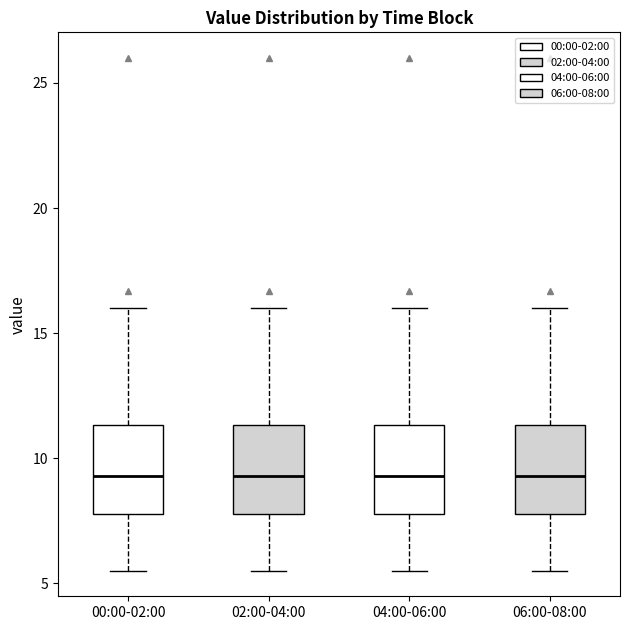

Reading left to right, read every box against the y-axis: the position of its median line, the range the box covers, and the ends of its whiskers. The values are not printed on the chart, so give them approximately, as read against the axis.

00:00-02:00: median 9.5, box 8.0 to 11.5, whiskers 5.5 to 16.0
02:00-04:00: median 9.5, box 8.0 to 11.5, whiskers 5.5 to 16.0
04:00-06:00: median 9.5, box 8.0 to 11.5, whiskers 5.5 to 16.0
06:00-08:00: median 9.5, box 8.0 to 11.5, whiskers 5.5 to 16.0